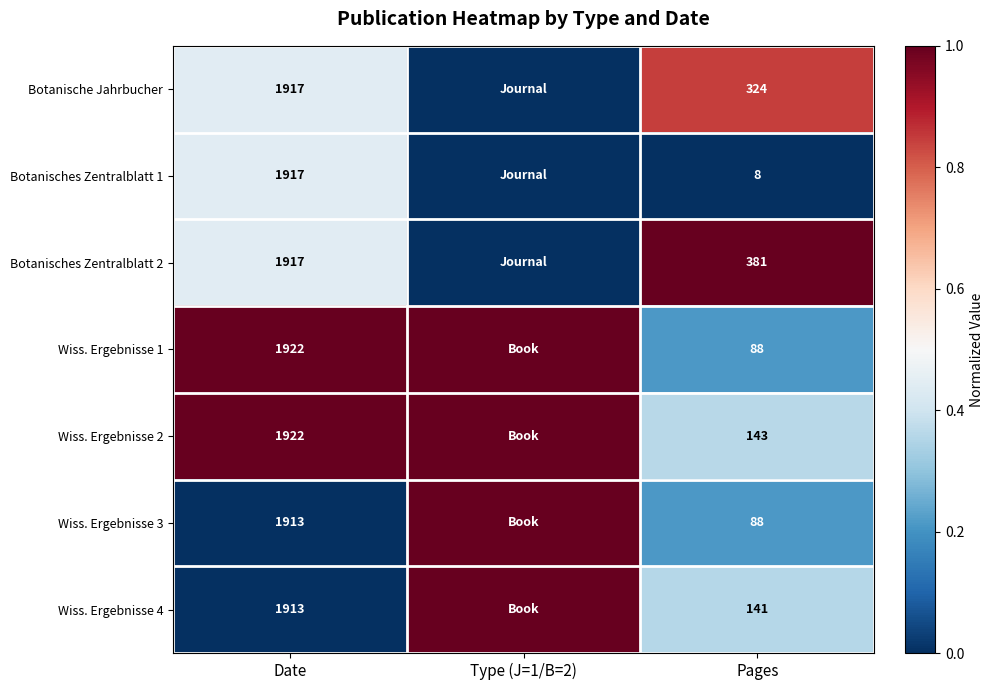

At how many categories does at least one series exceed 0?

3